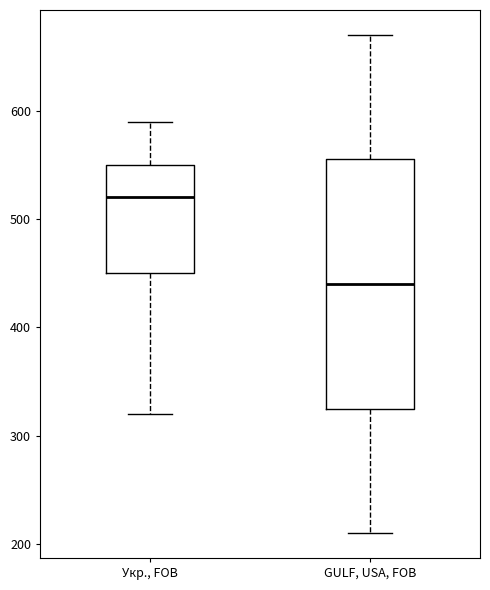

Which box has the lowest median line?

GULF, USA, FOB